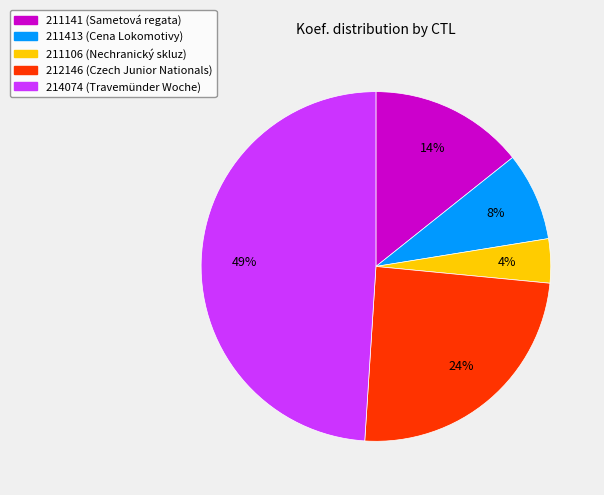

What is the ratio of the value at 212146 to the value at 214074?

0.5